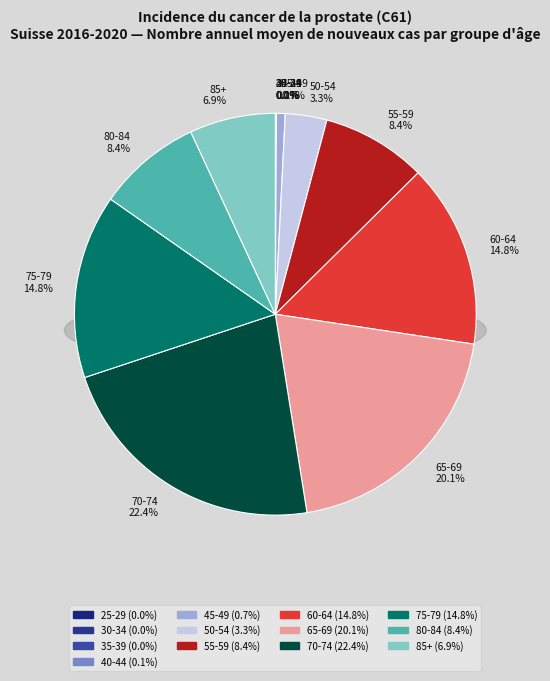

The 85+ slice represents 7% of the pie. True or false?

True